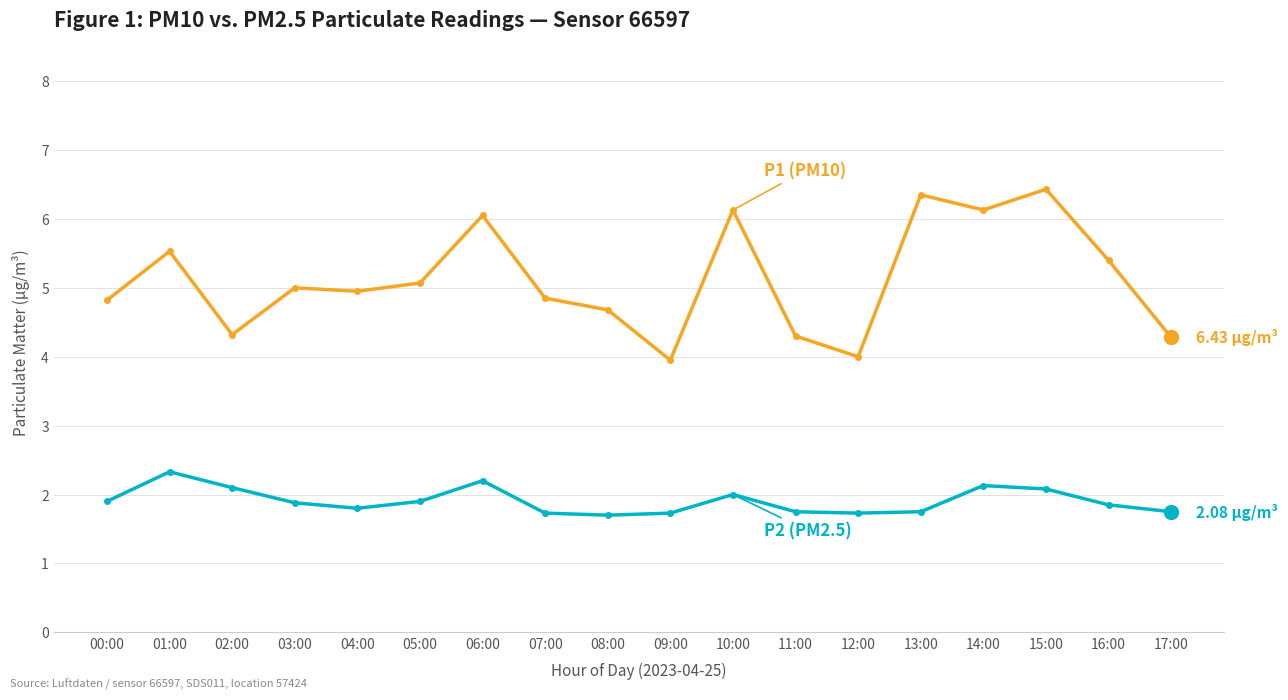

What is the total value across all series at 03:00?

6.9